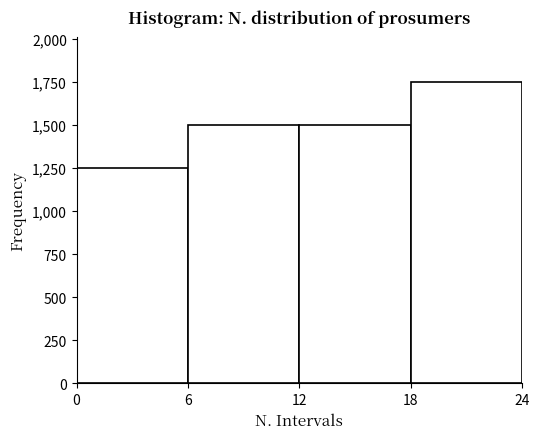

Over which range of the x-axis is the bar tallest?

18 to 24